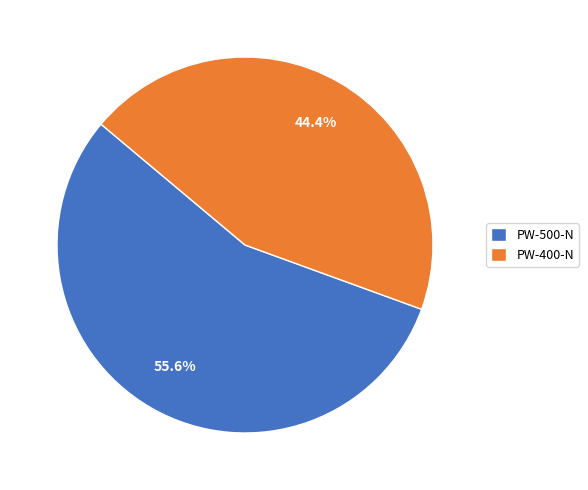

Which has a higher value, PW-500-N or PW-400-N?

PW-500-N